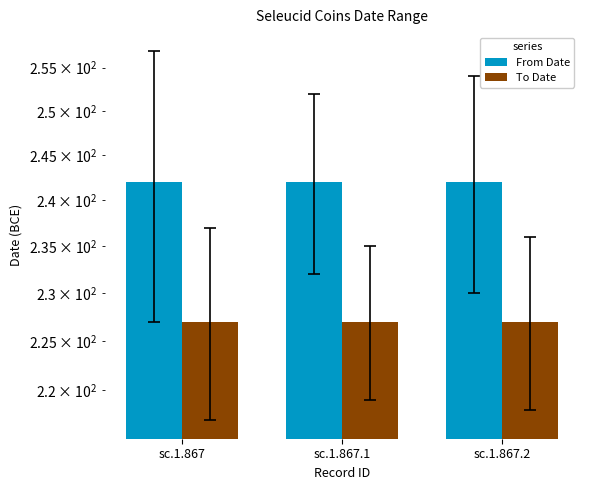

Reading left to right, list all the values displayed in this chart.

From Date: 242	242	242
To Date: 227	227	227